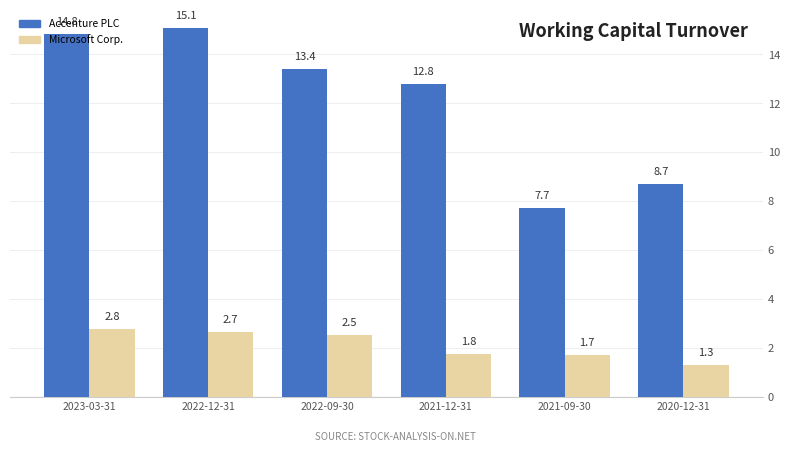

How many Microsoft Corp. values are between 1 and 2?

3